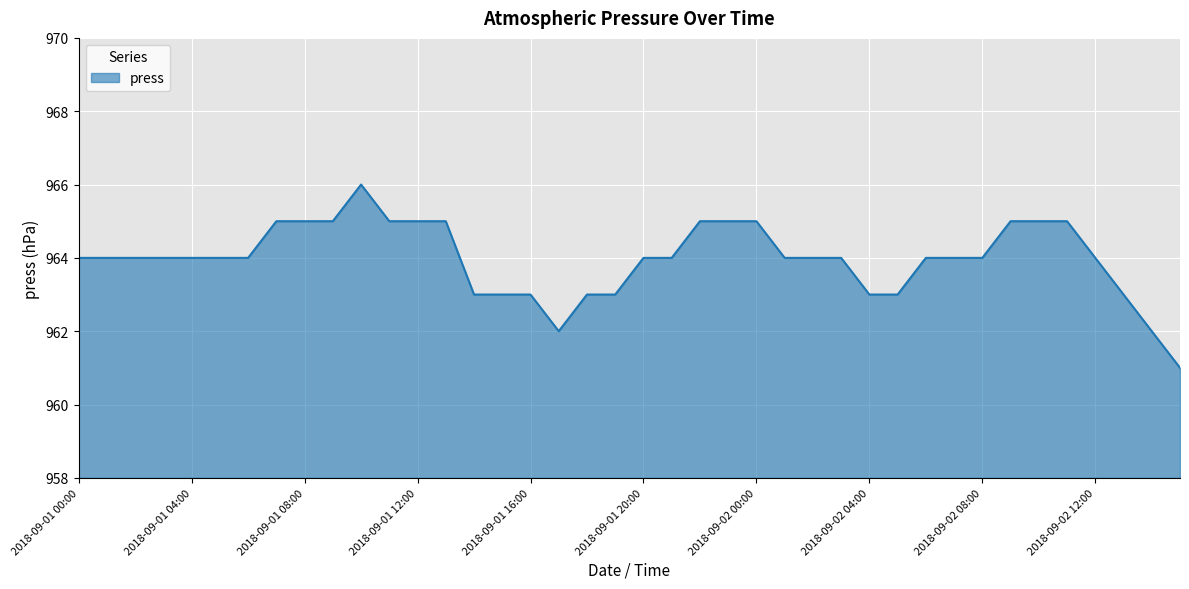

What is the smallest value displayed?

961